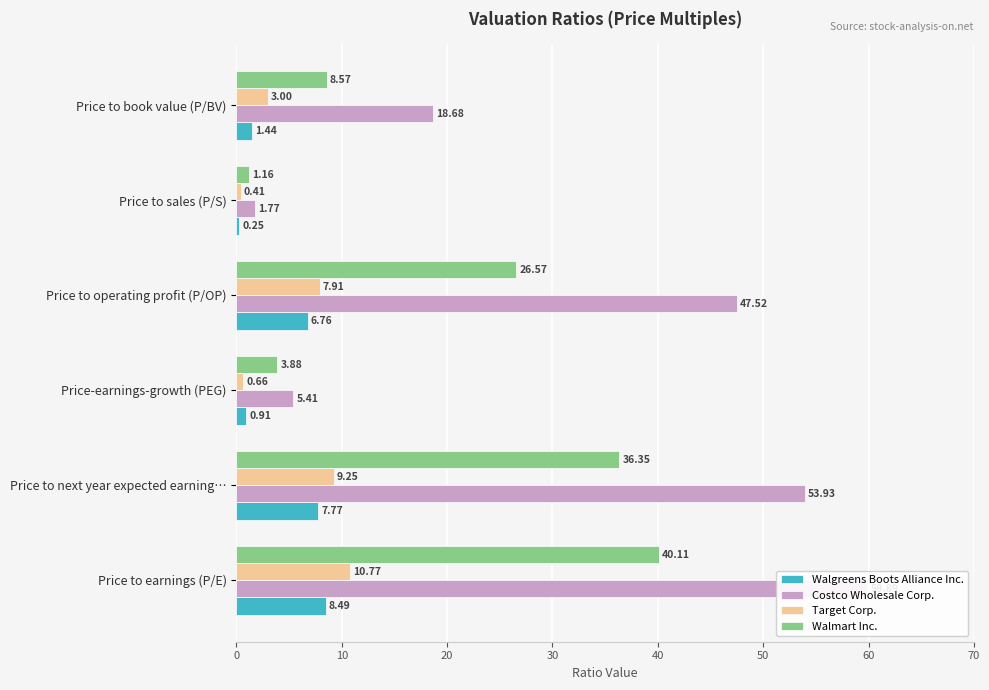

The value of Target Corp. at Price to earnings (P/E) is 10.8. True or false?

True